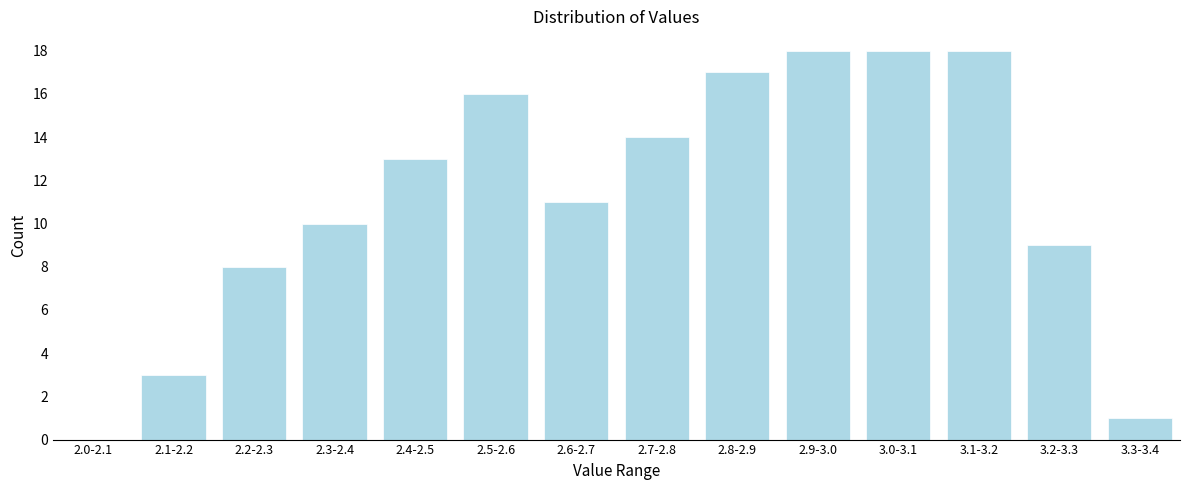

Reading left to right, what are all the values shown in this chart?

2.0-2.1=0	2.1-2.2=3	2.2-2.3=8	2.3-2.4=10	2.4-2.5=13	2.5-2.6=16	2.6-2.7=11	2.7-2.8=14	2.8-2.9=17	2.9-3.0=18	3.0-3.1=18	3.1-3.2=18	3.2-3.3=9	3.3-3.4=1